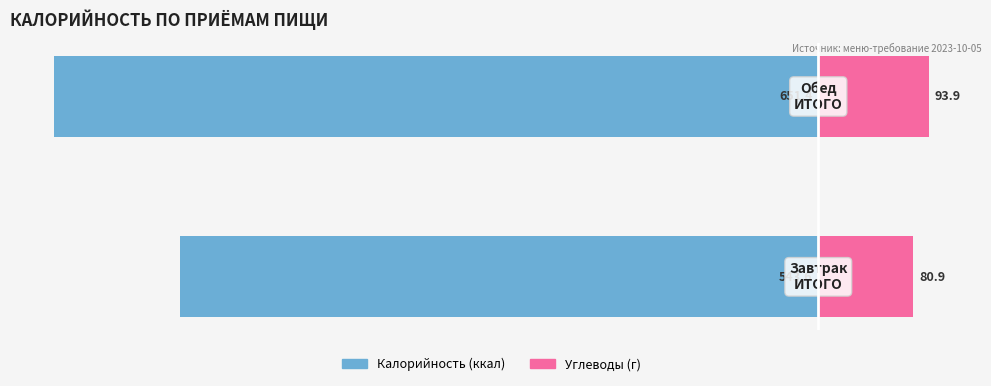

How many bars are there in total?

4